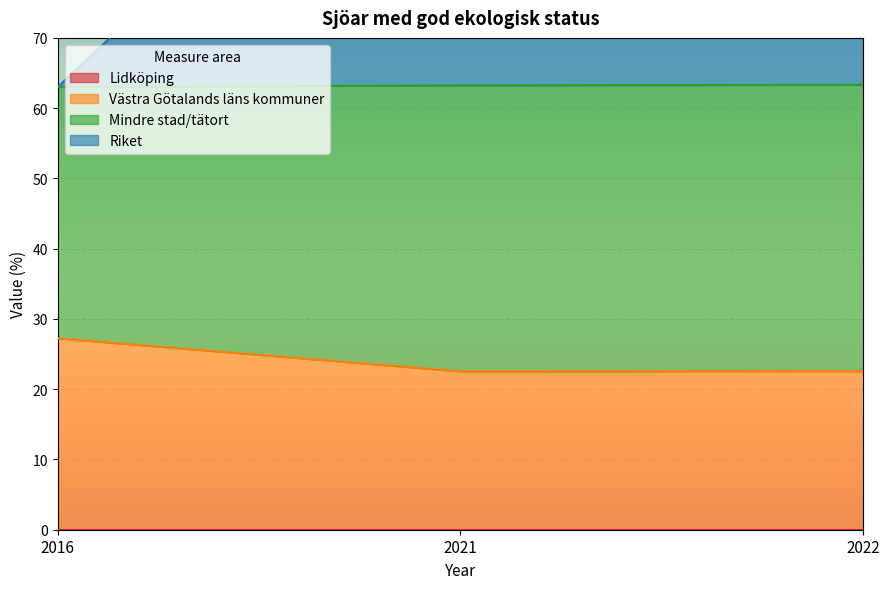

Which series has the largest total across all categories?

Mindre stad/tätort